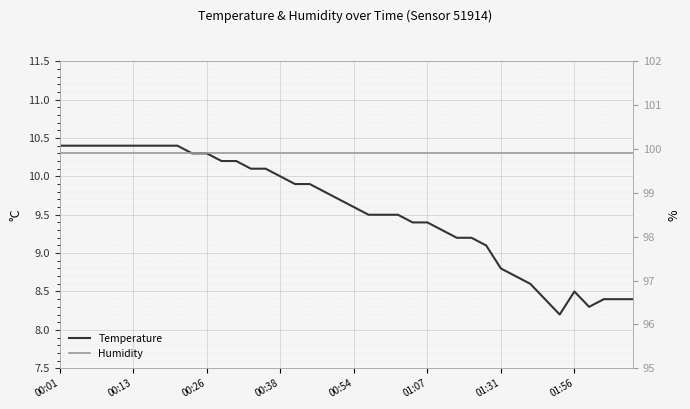

True or false: Temperature and Humidity cross at least once.

False